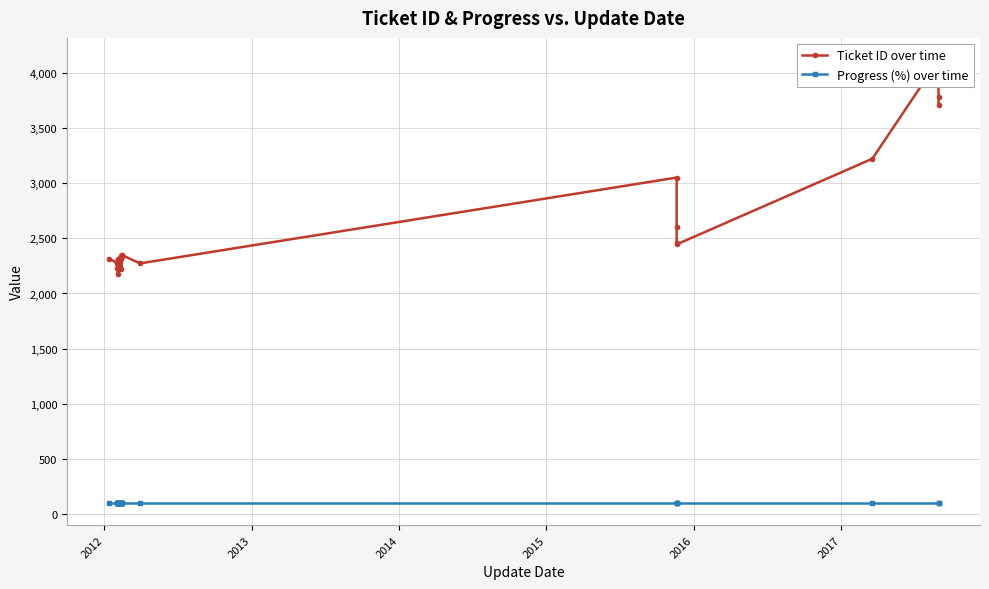

True or false: Progress (%) over time and Ticket ID over time cross at least once.

False